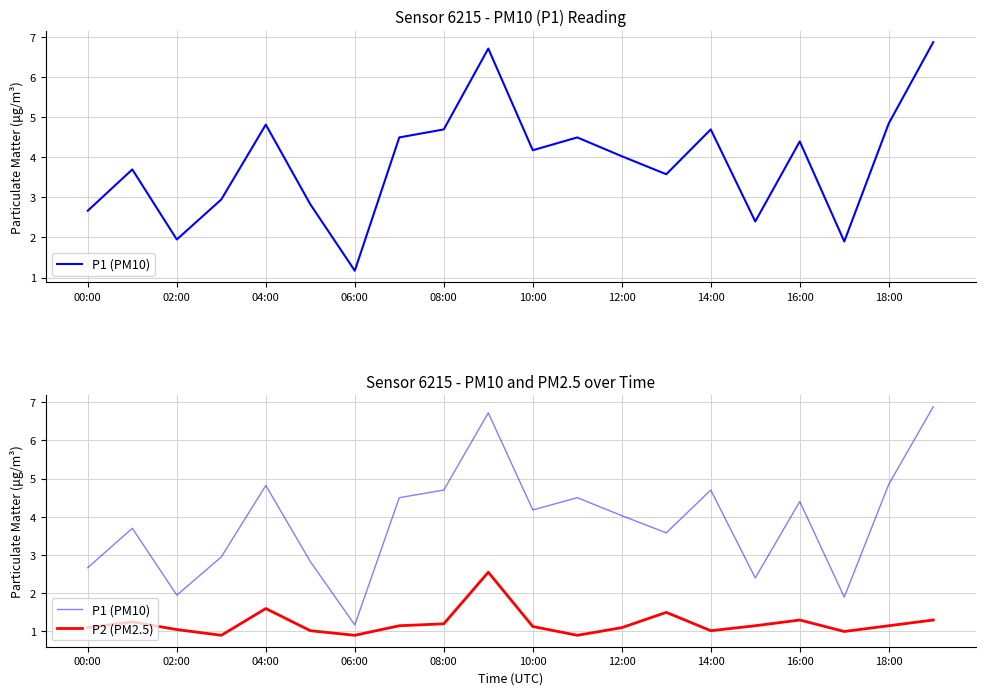

What is the highest value of the P1 (PM10) series?

6.9